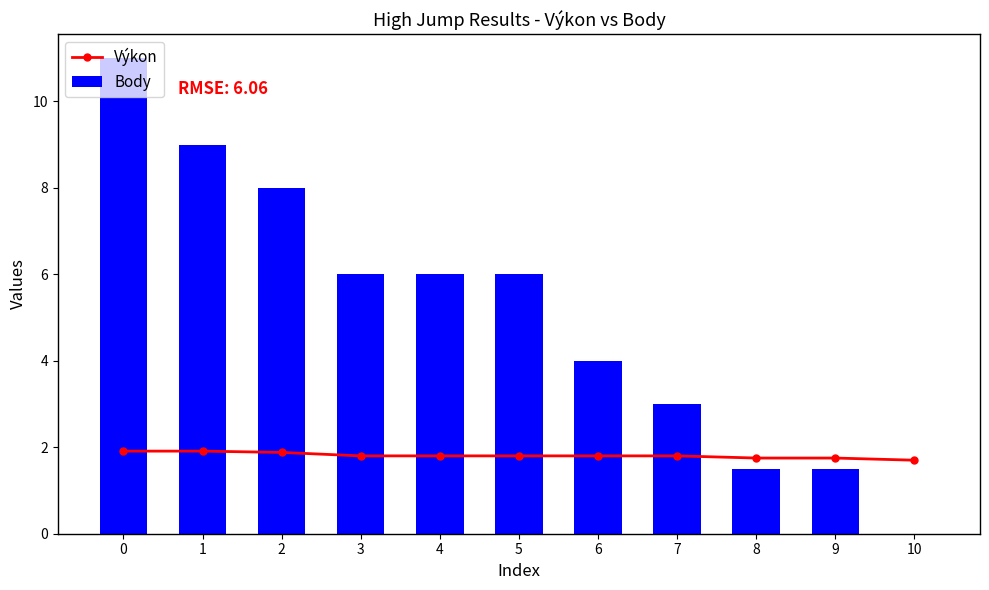

How many distinct data groups are displayed?

2